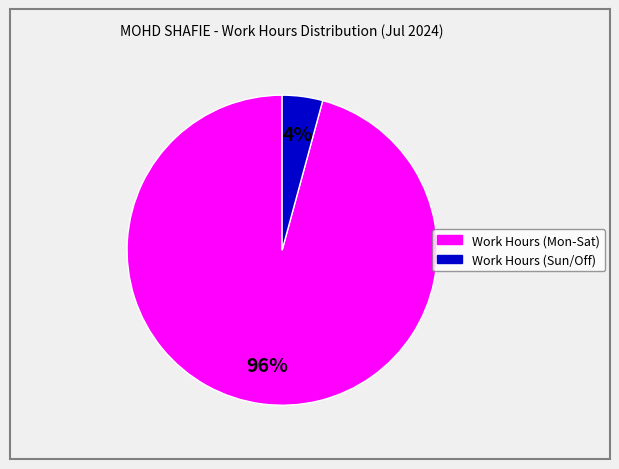

How many slices are in this pie chart?

2